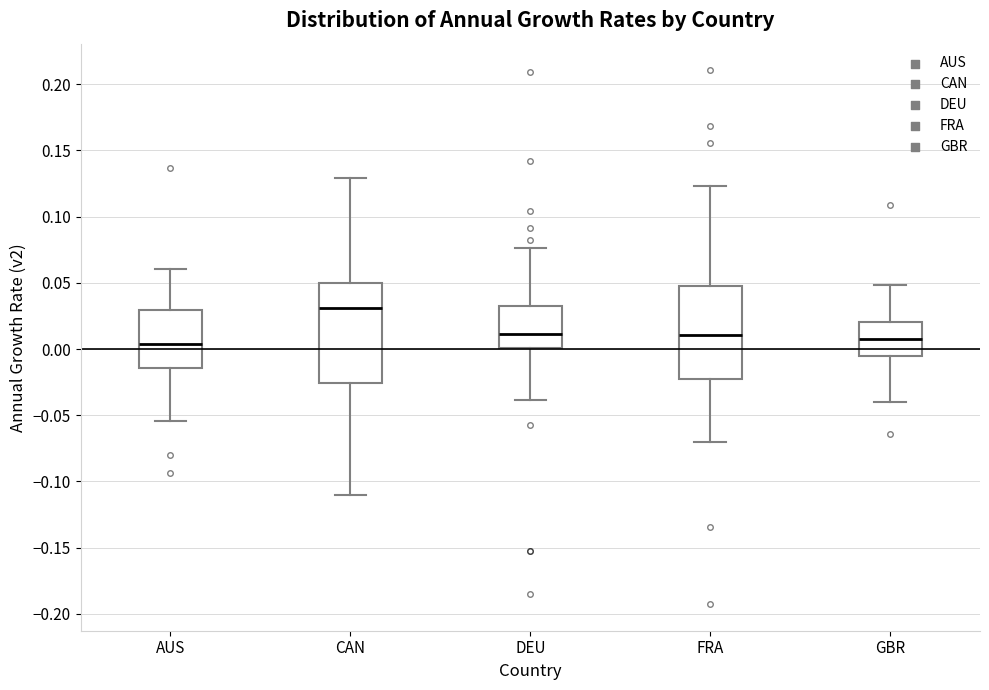

Reading left to right, read every box against the y-axis: the position of its median line, the range the box covers, and the ends of its whiskers. The values are not printed on the chart, so give them approximately, as read against the axis.

AUS: median 0.005, box -0.015 to 0.030, whiskers -0.055 to 0.060
CAN: median 0.030, box -0.025 to 0.050, whiskers -0.110 to 0.130
DEU: median 0.010, box 0.000 to 0.035, whiskers -0.040 to 0.075
FRA: median 0.010, box -0.025 to 0.045, whiskers -0.070 to 0.125
GBR: median 0.010, box -0.005 to 0.020, whiskers -0.040 to 0.050